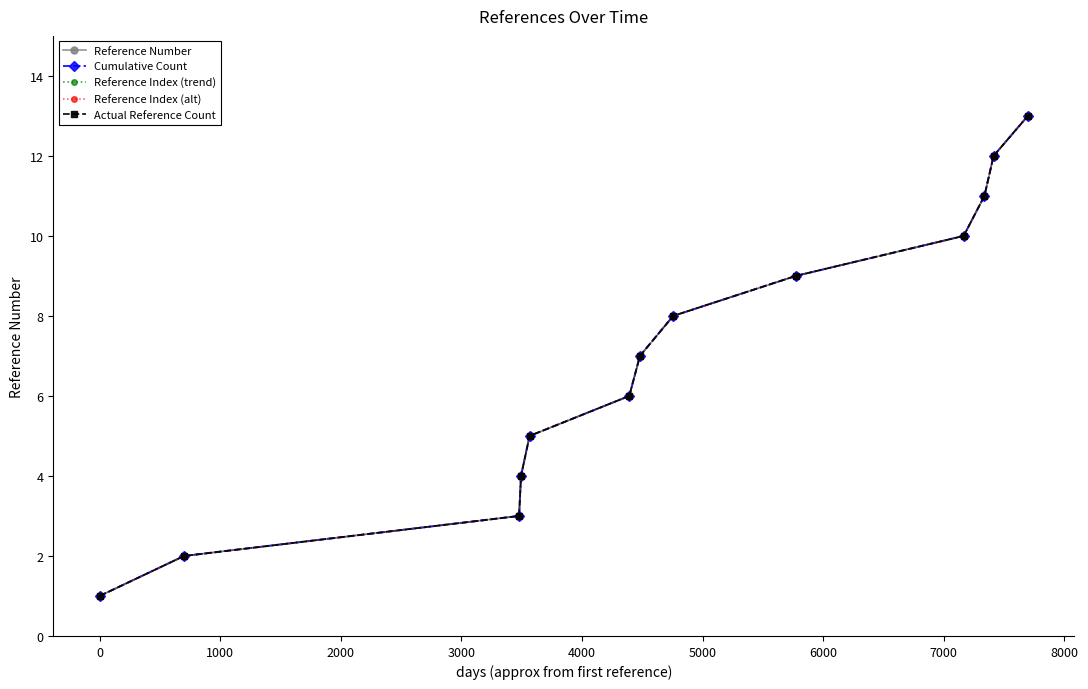

What is the sum of all Cumulative Count values?

91